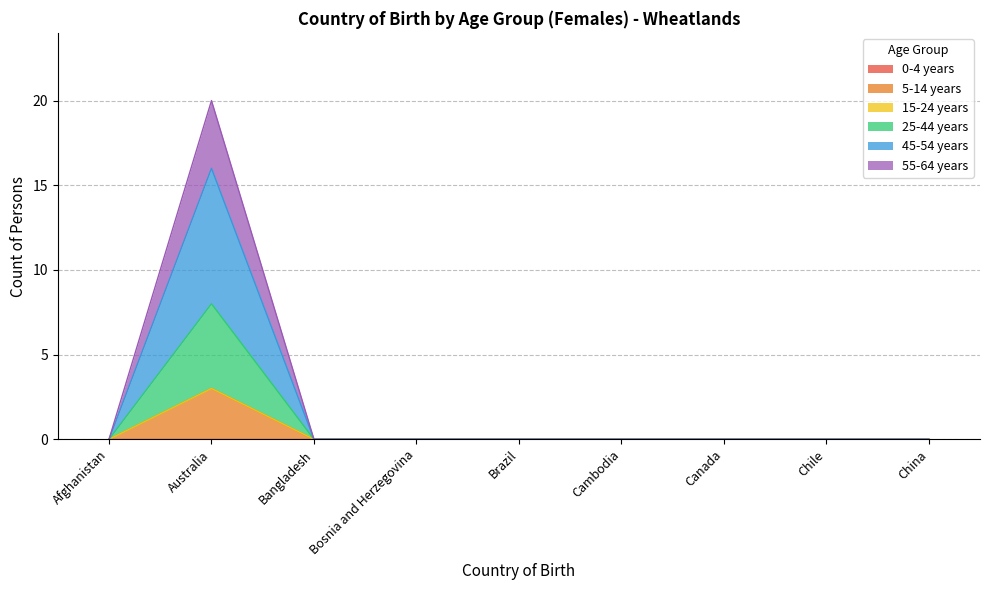

Is it true that 5-14 years equals 0 at Brazil?

True